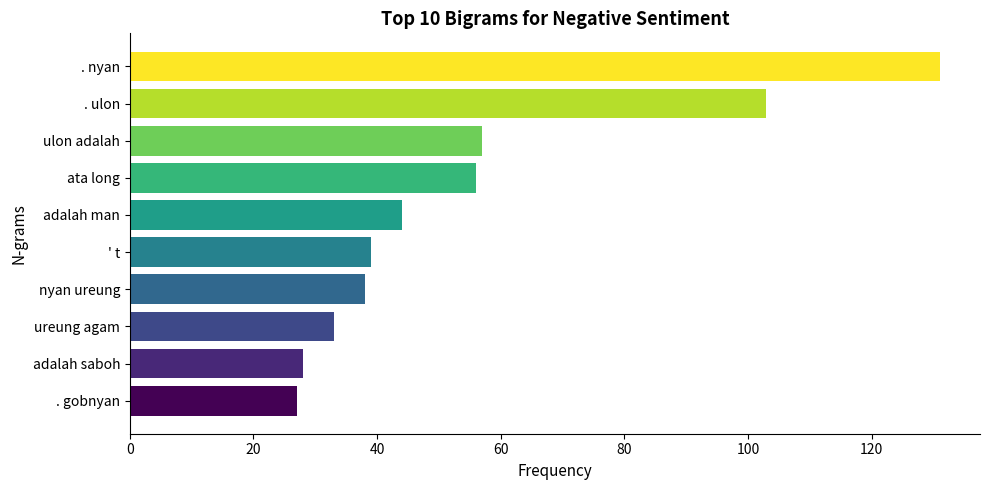

What value does the data have at ureung agam?

33